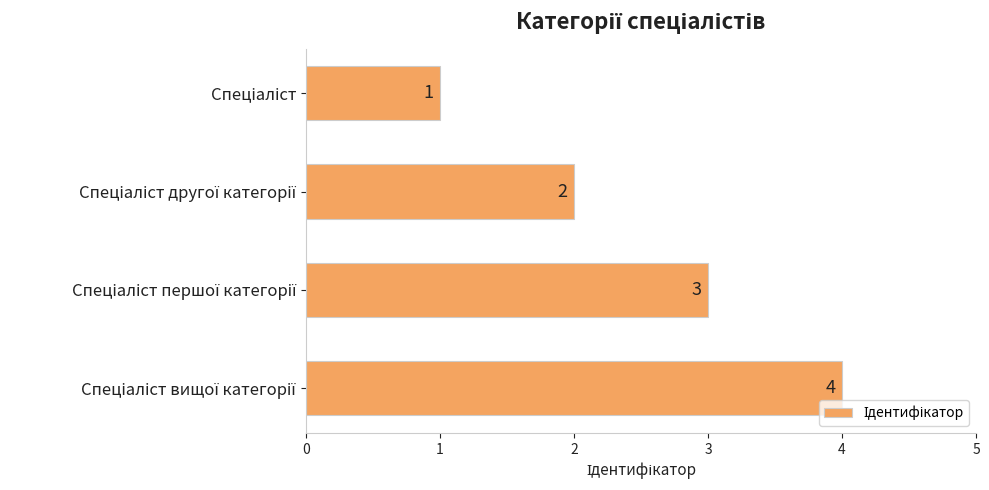

Count the values in the range 2 to 4.

3